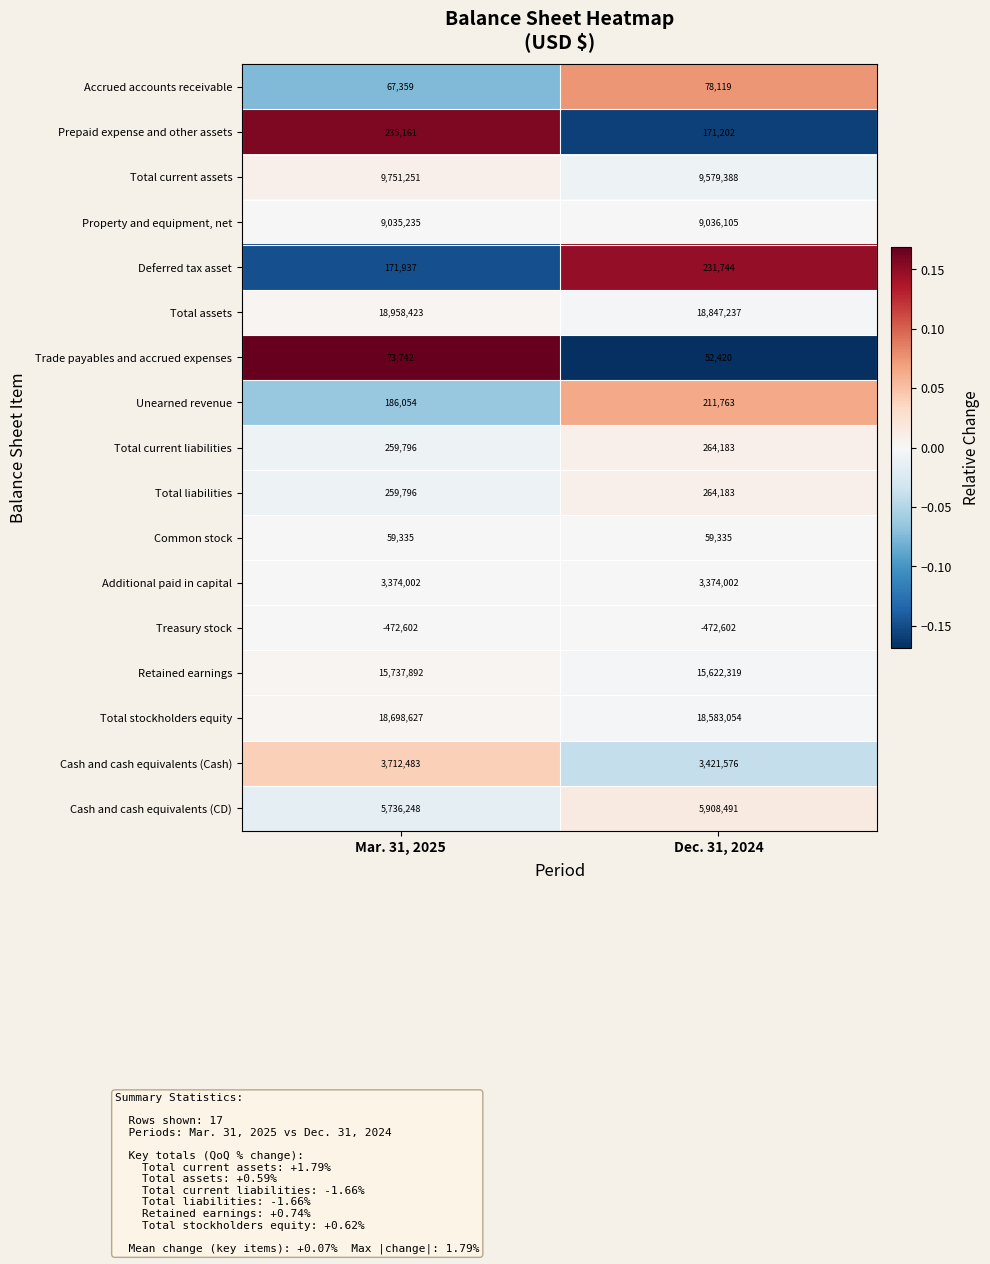

What is the average value of the Accrued accounts receivable series?

72739